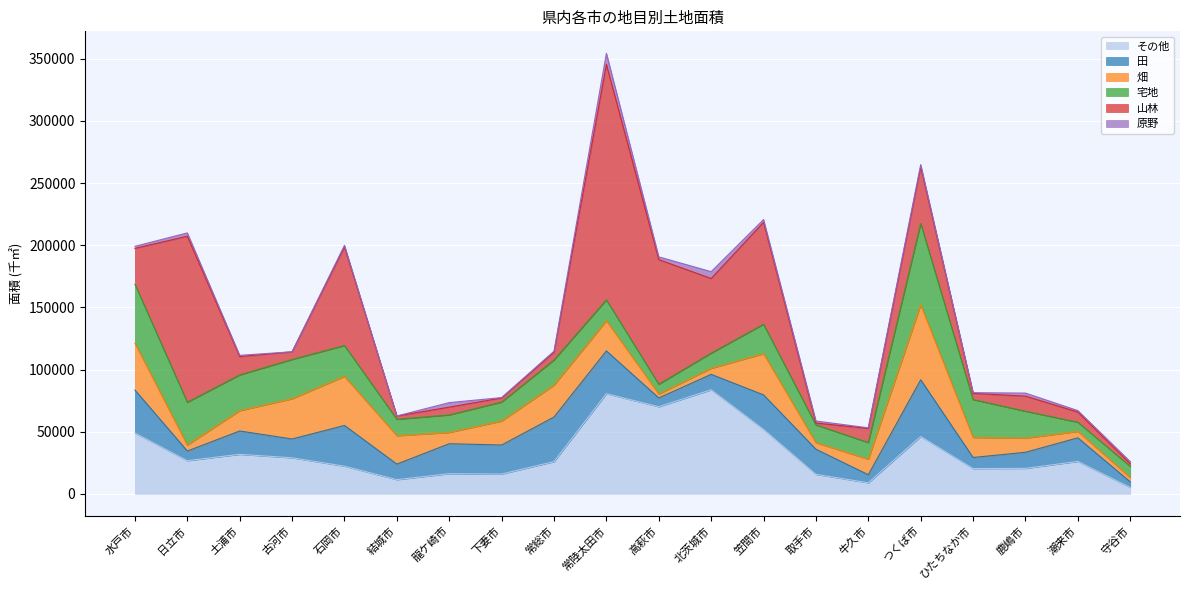

True or false: その他 and 田 cross at least once.

True